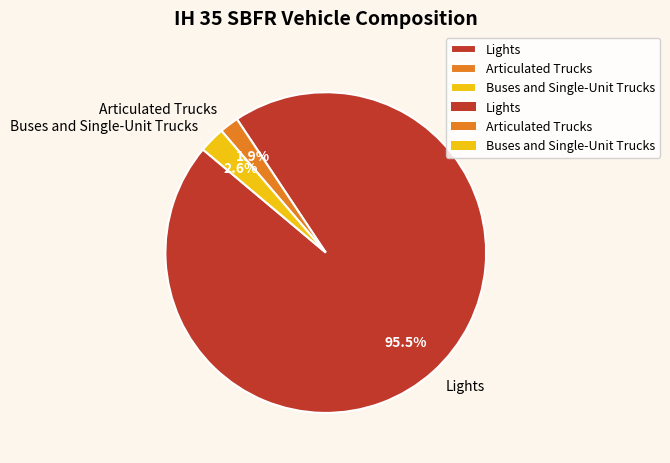

Which slice is the largest?

Lights